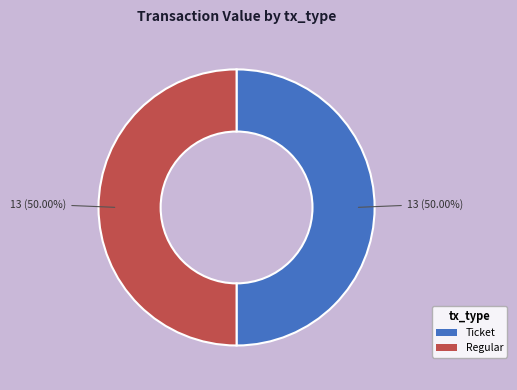

To the nearest percent, what is the average slice percentage?

50%